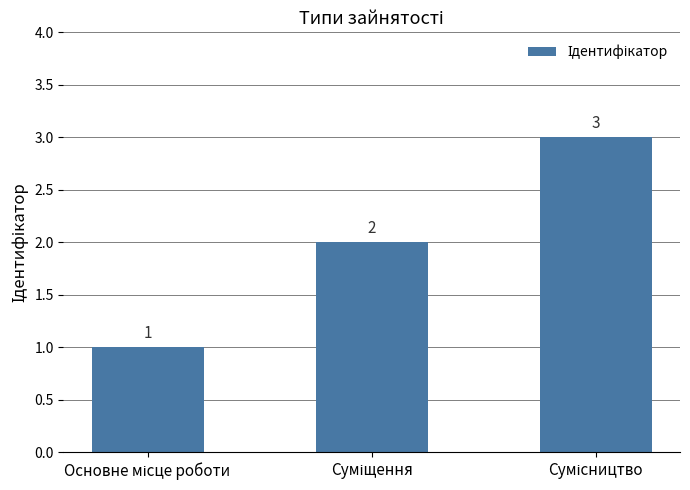

How many values are between 1 and 3?

3